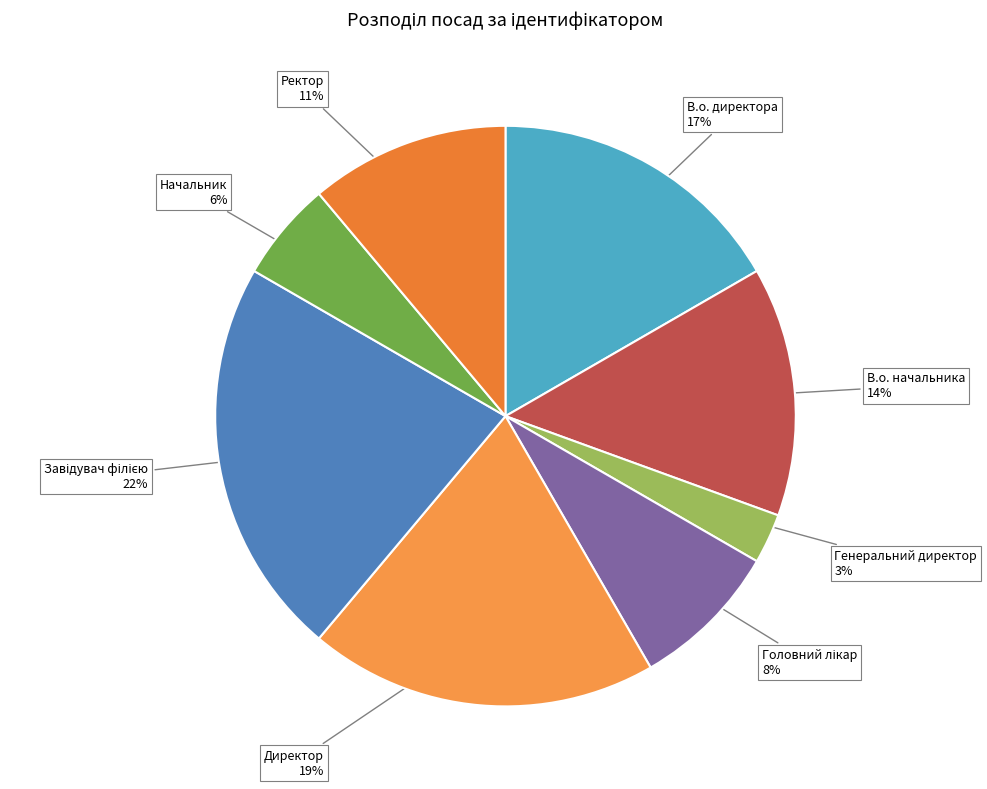

Combined, do Директор and В.о. директора account for over 50%?

No